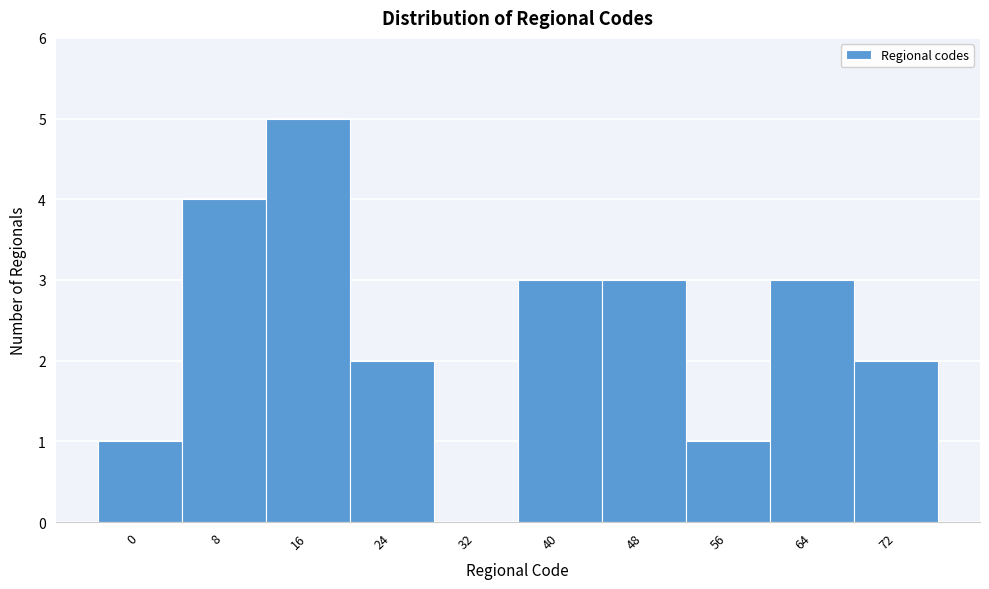

Reading left to right, extract all data points from this chart.

0=1	8=4	16=5	24=2	32=0	40=3	48=3	56=1	64=3	72=2